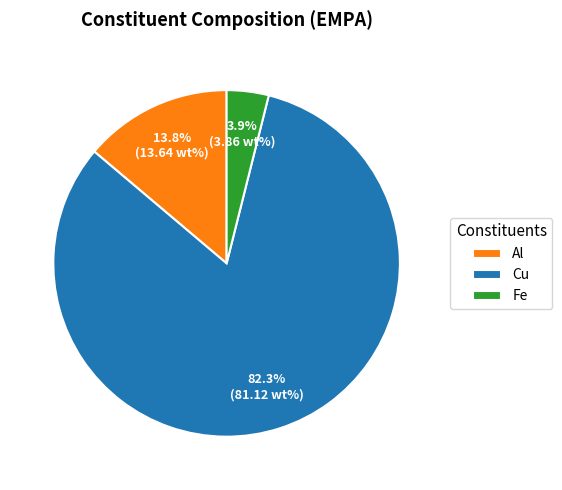

Approximately how many times larger is the value at Al compared to Fe?

3.5